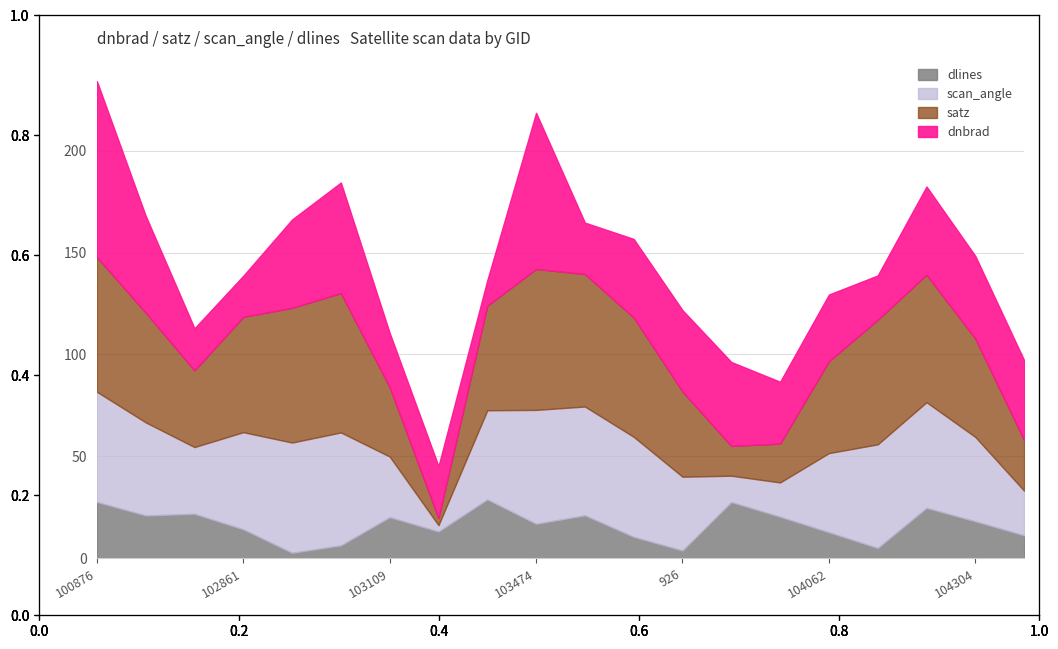

Which label corresponds to the smallest value in the chart?

103465